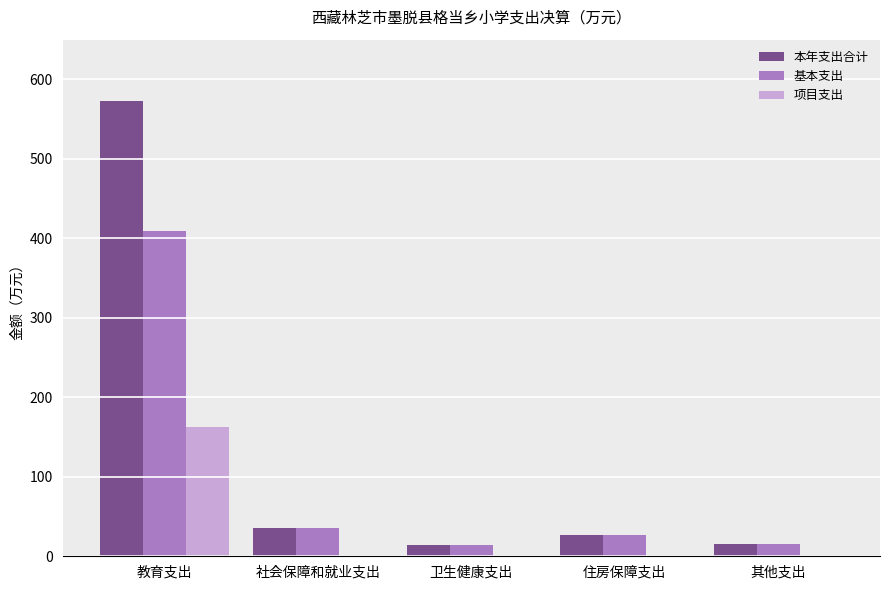

What are all the series names shown in the legend?

本年支出合计, 基本支出, 项目支出